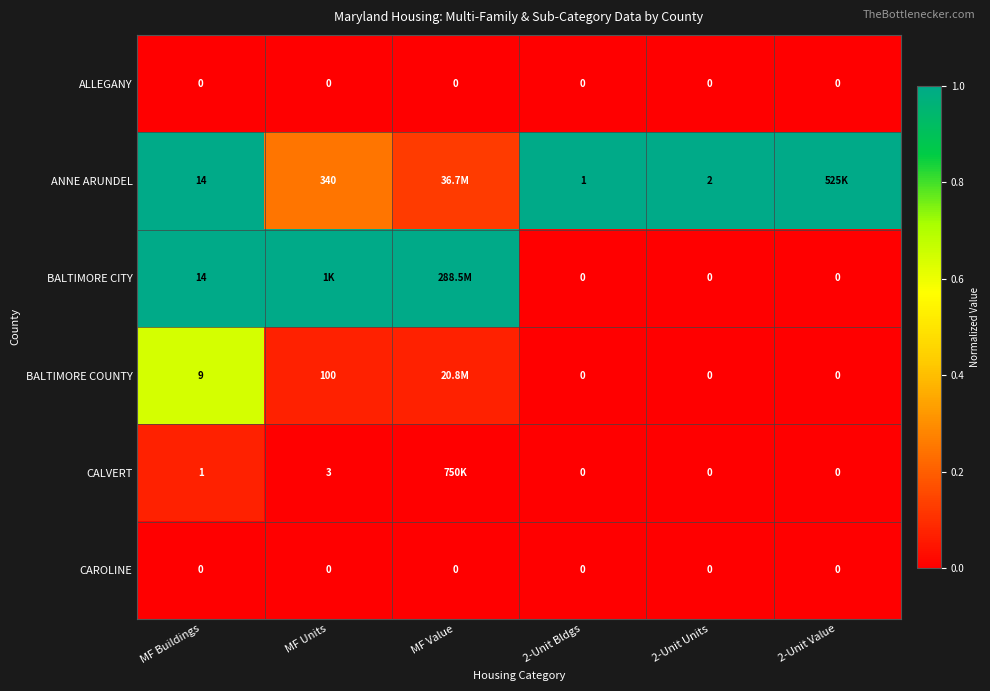

At how many categories does at least one series exceed 0?

6